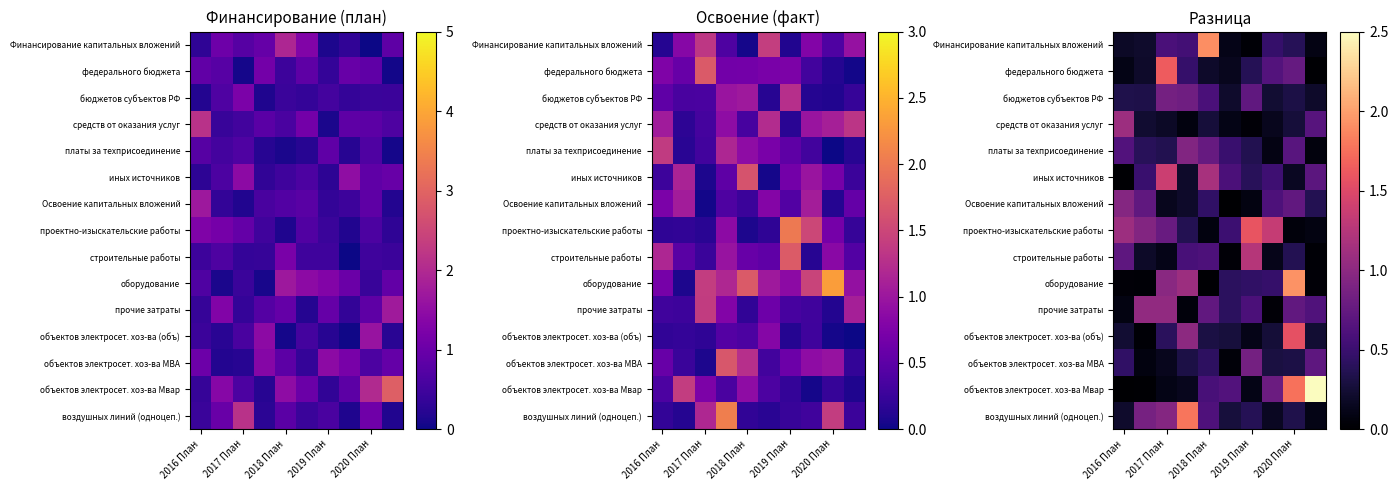

The объектов электросет. хоз-ва Мвар series shows 0.1 at 2017 План. True or false?

False